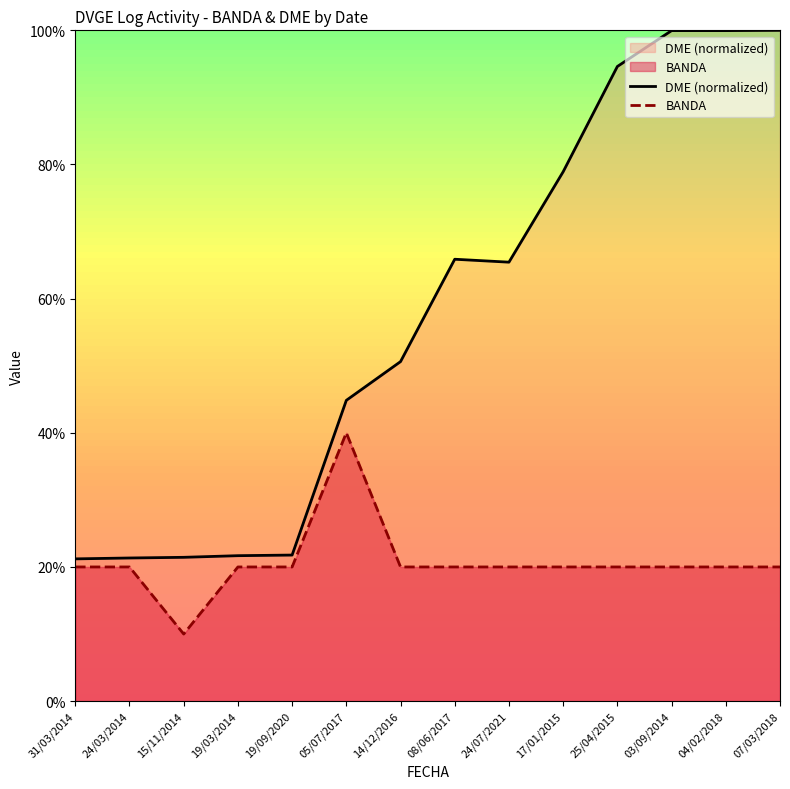

True or false: BANDA has a value of 10.0 at 15/11/2014.

True